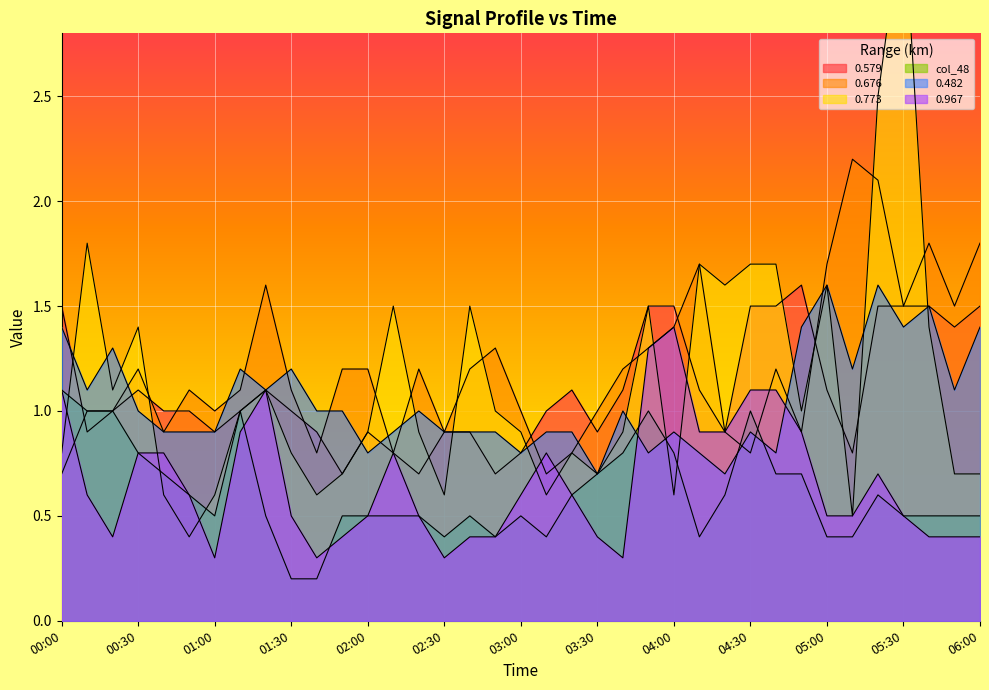

What is the value of the col_48 point at the 18th from the left?

0.4